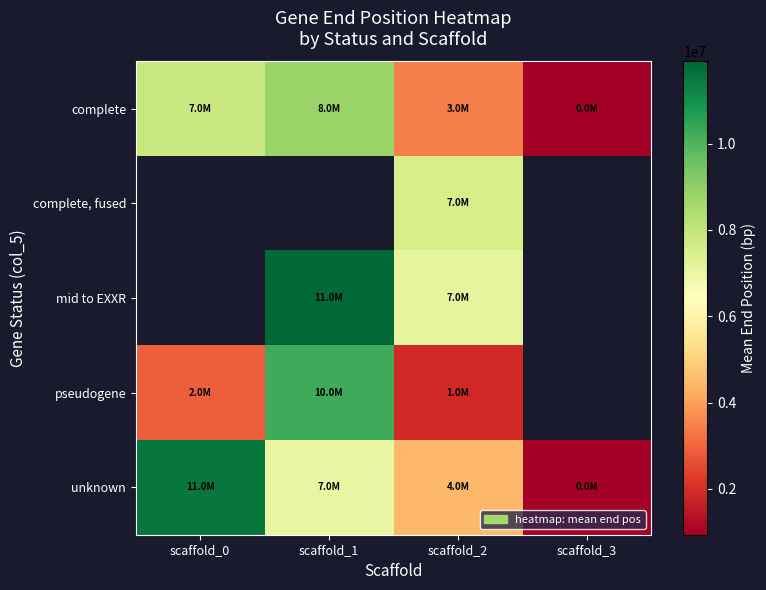

True or false: pseudogene has a value of 4410262.0 at scaffold_0.

False